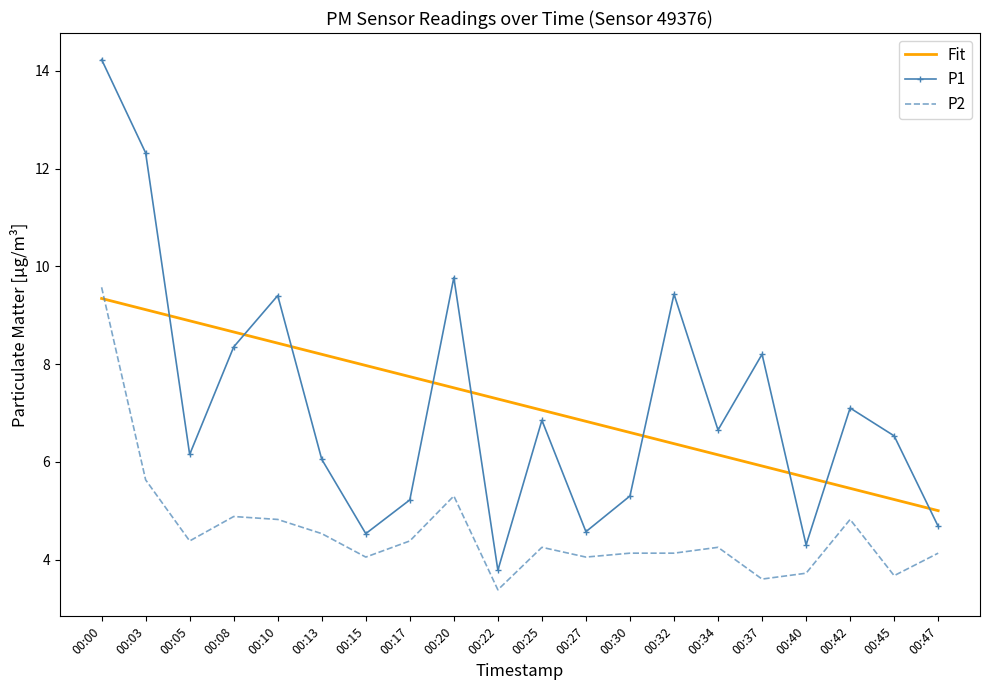

True or false: P2 and P1 cross at least once.

False